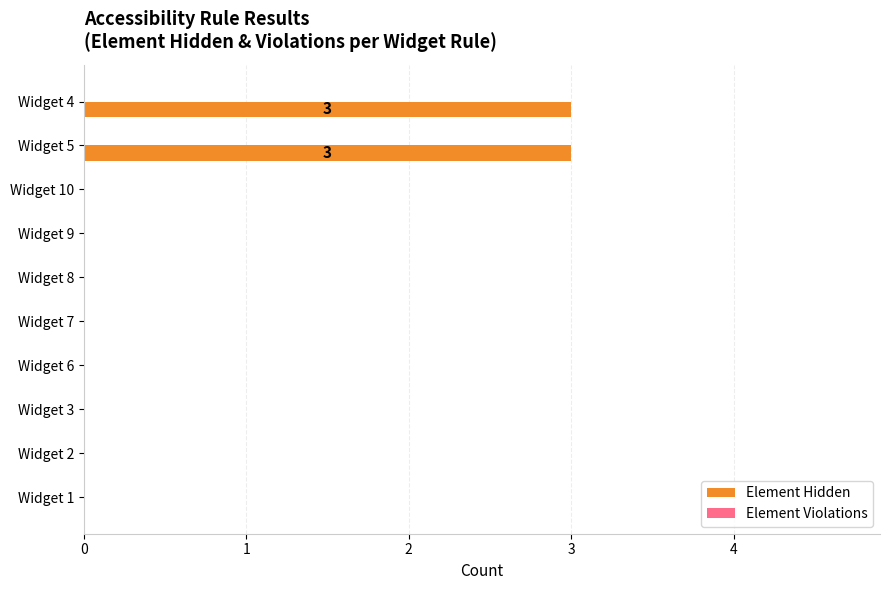

True or false: the data shows 0 at Widget 3.

True